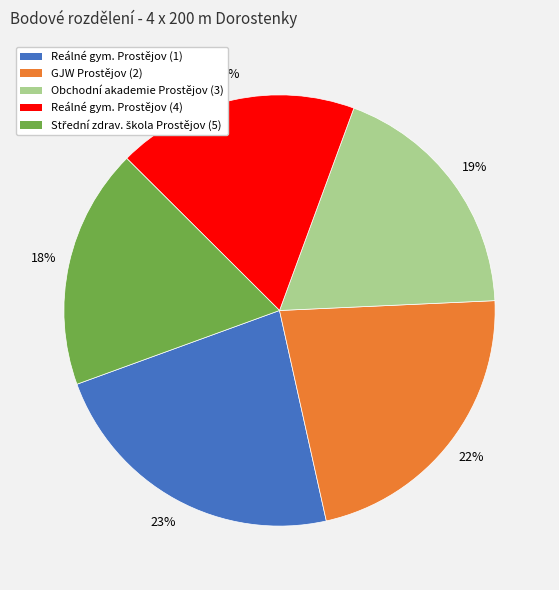

Does GJW Prostějov (2) account for over 50% of the chart?

No